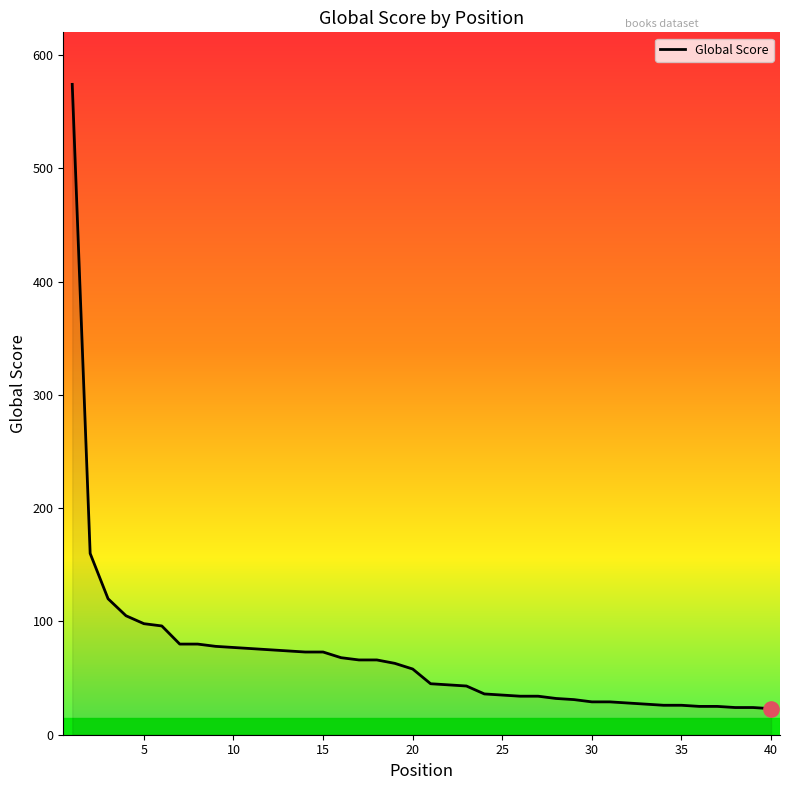

What is the maximum value shown in the chart?

574